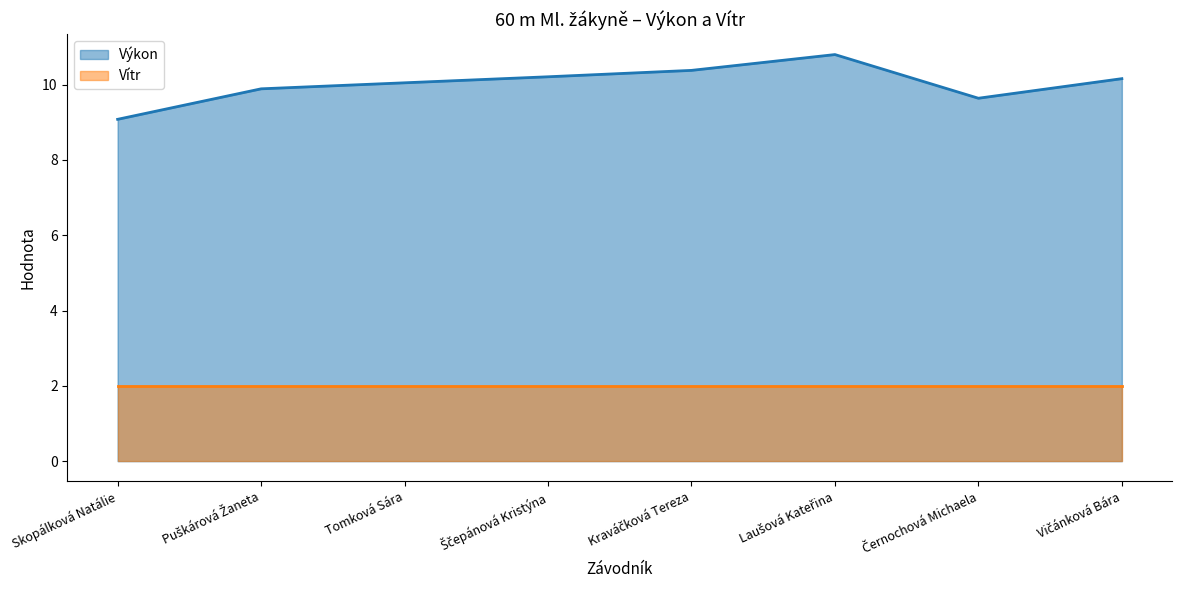

True or false: the data has more than 2 interior local peaks.

False